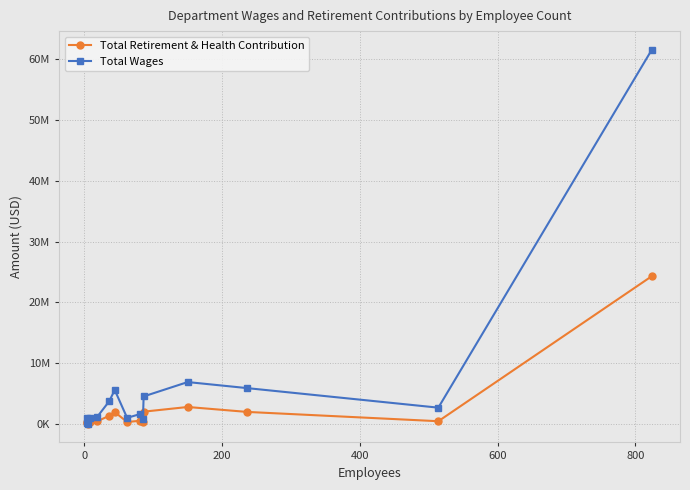

How many data points does each series have?

15